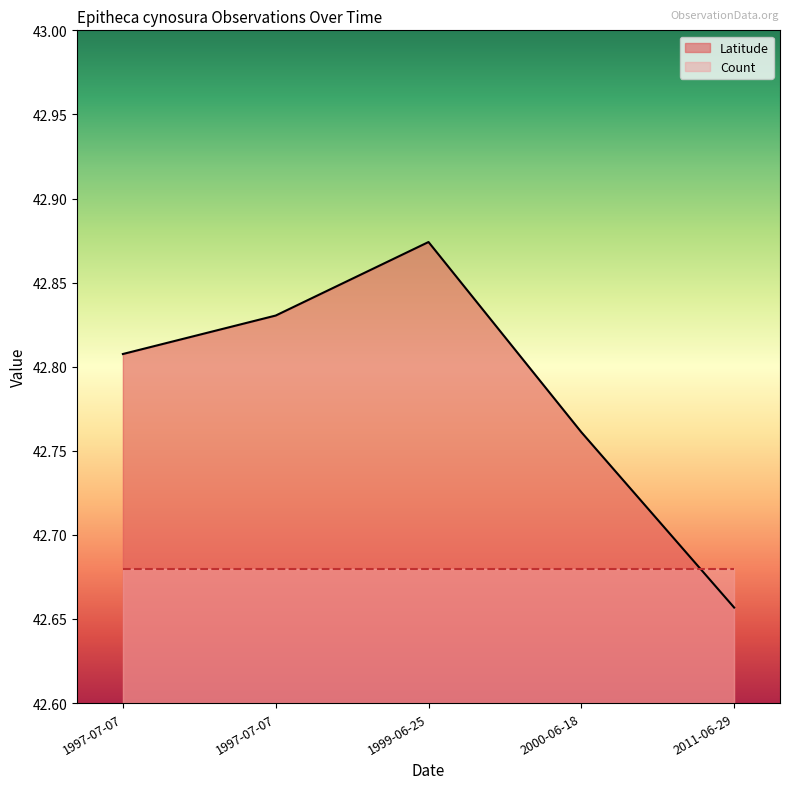

True or false: Count and Latitude cross at least once.

True